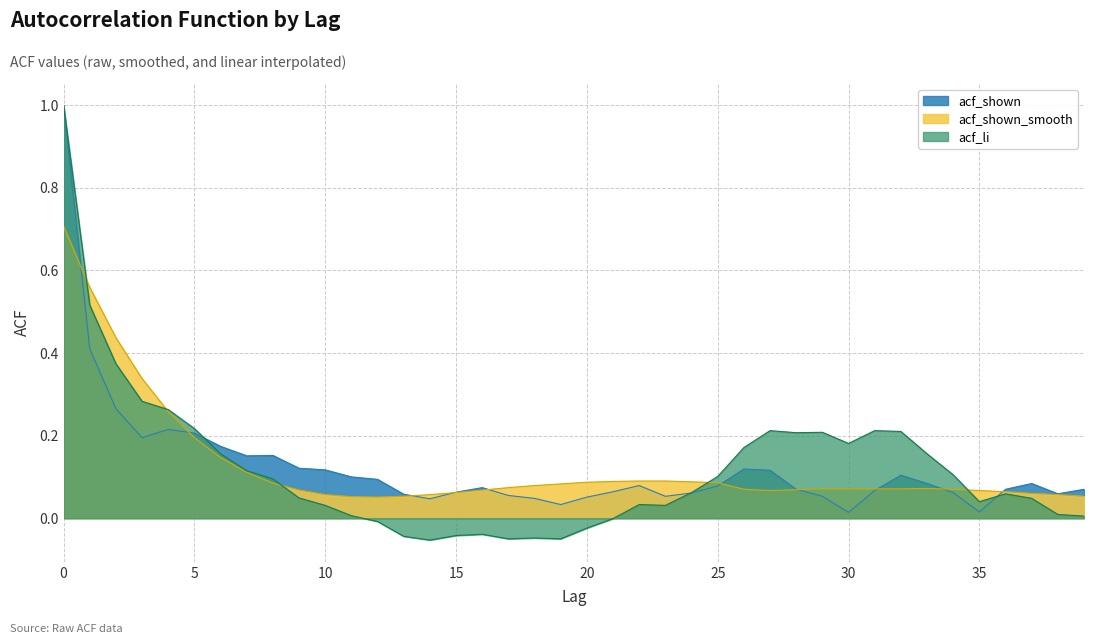

Which series has the largest total across all categories?

acf_shown_smooth